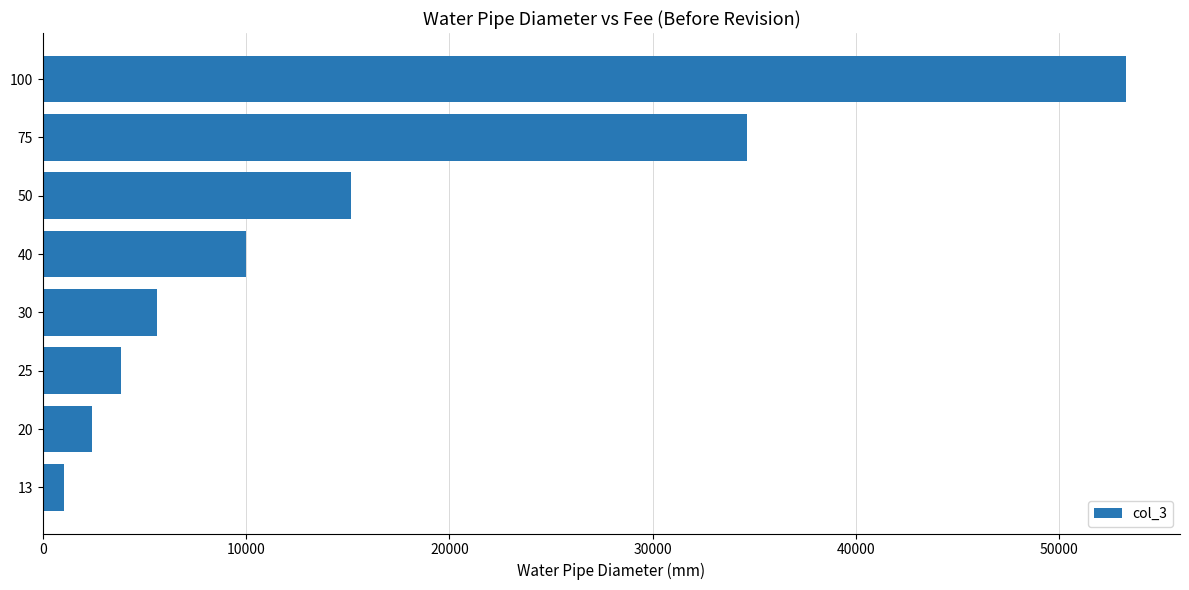

Approximately how many times larger is the value at 100 compared to 40?

5.3